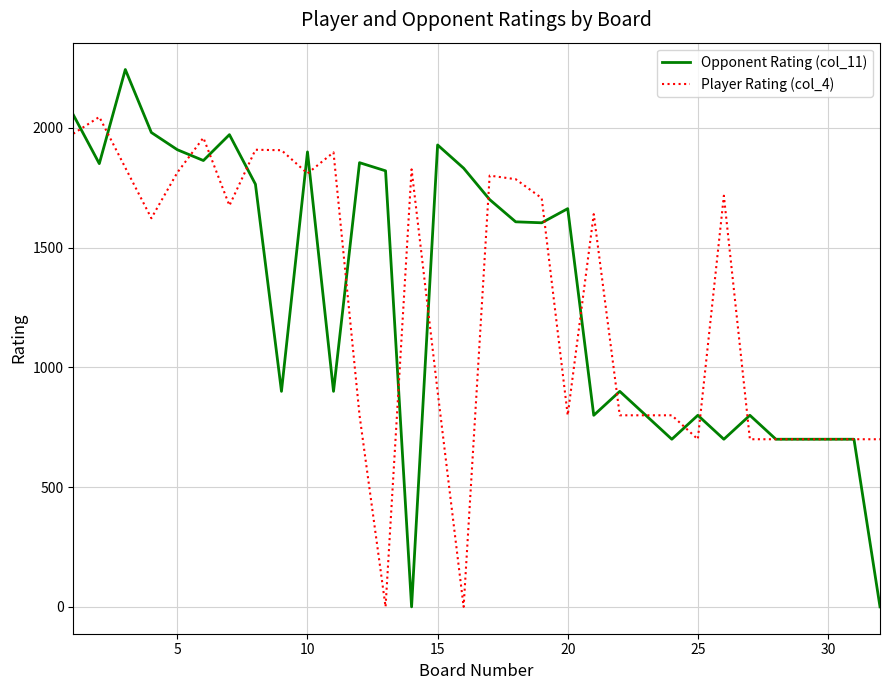

What is the highest value of the Opponent Rating (col_11) series?

2244